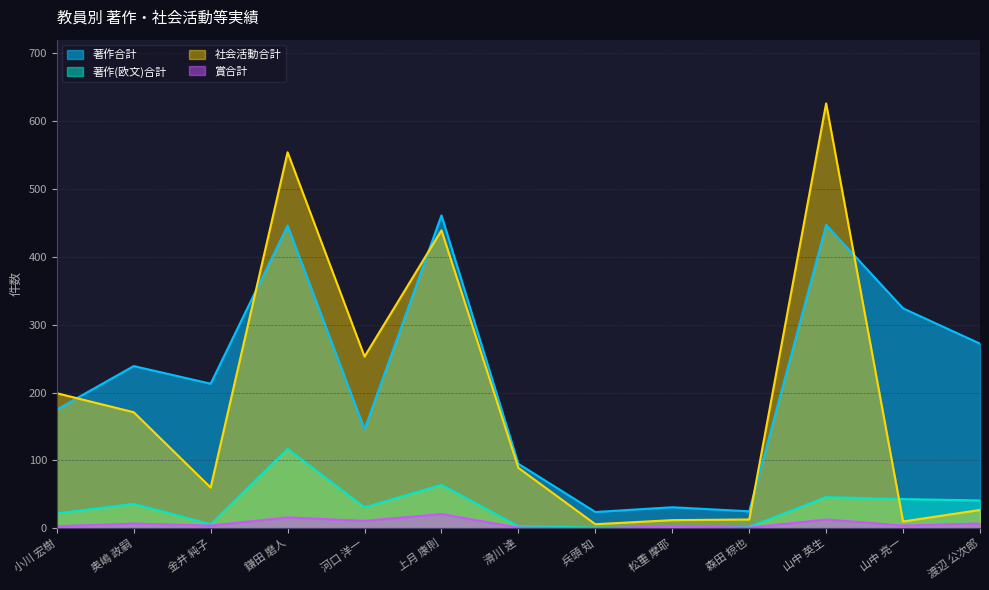

Which category has the highest value in the 賞合計 series?

上月 康則